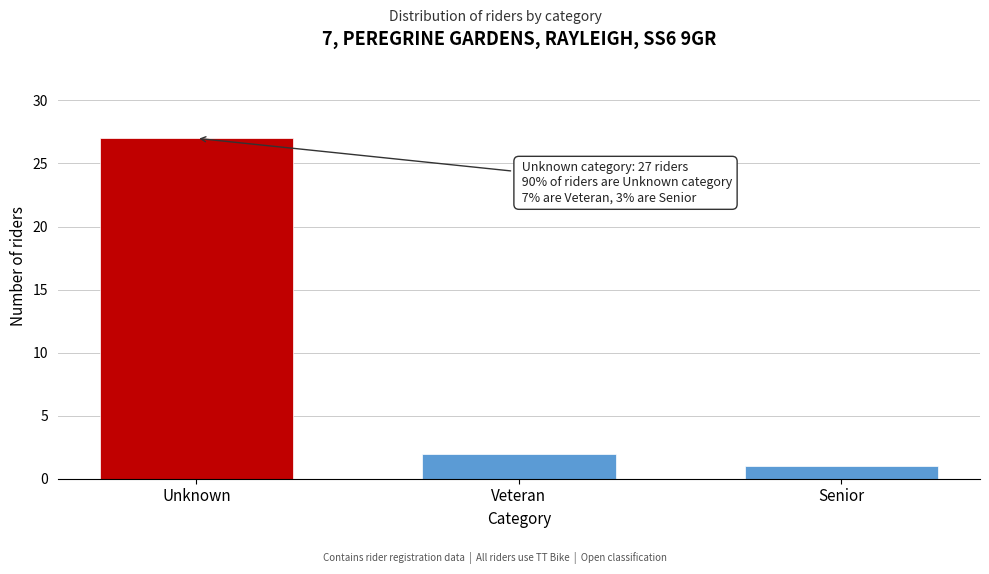

Reading right to left, list all the values displayed in this chart.

1	2	27